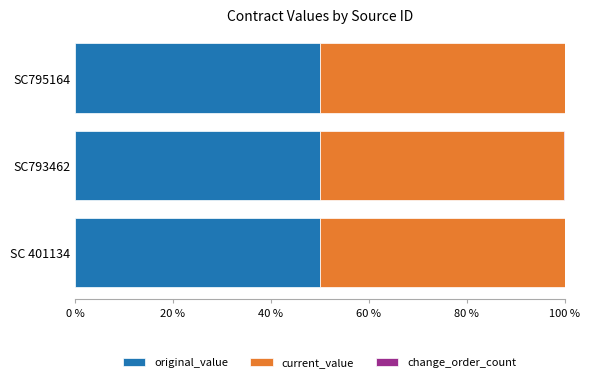

What is the highest value of the original_value series?

50.0